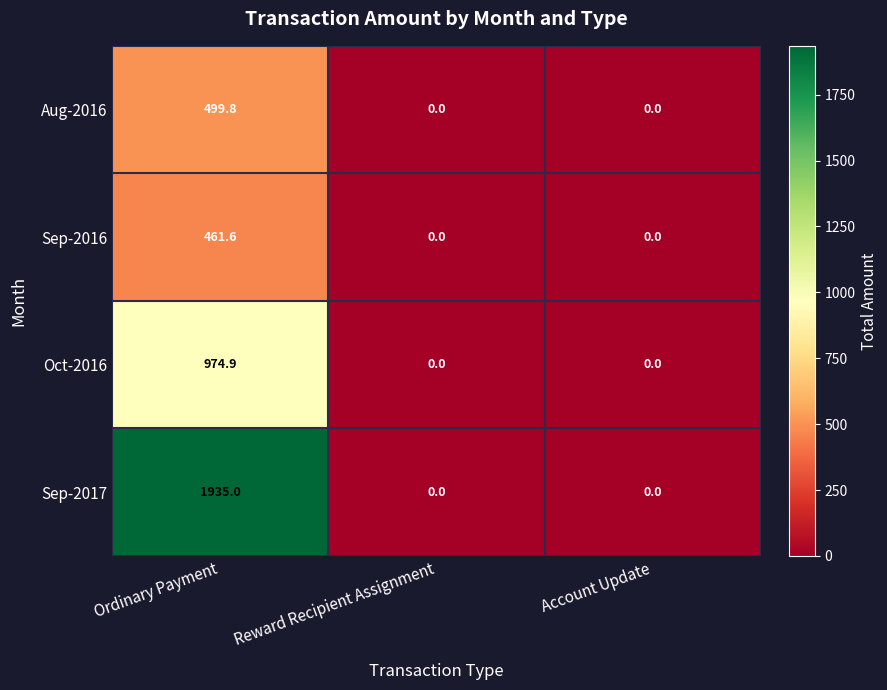

The Sep-2016 series shows 286.1 at Reward Recipient Assignment. True or false?

False